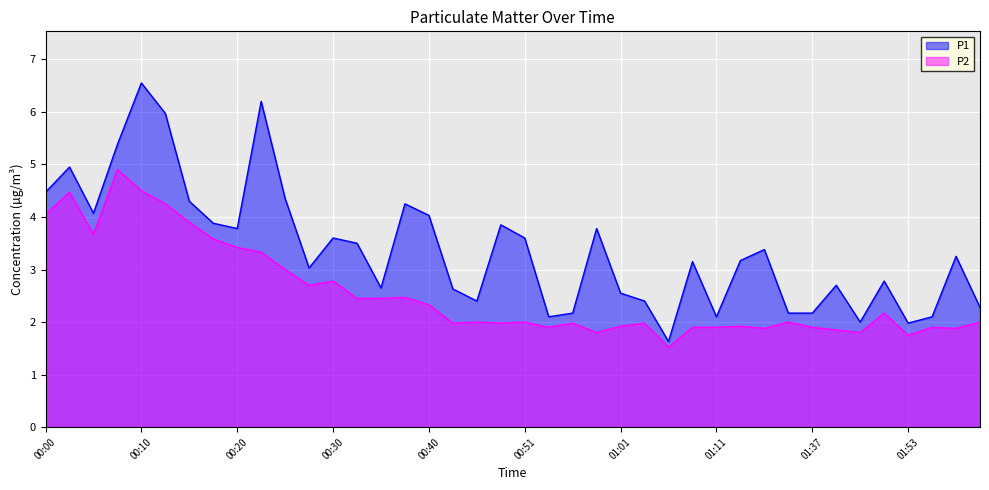

True or false: P2 has more than 0 points higher than both neighbors.

True